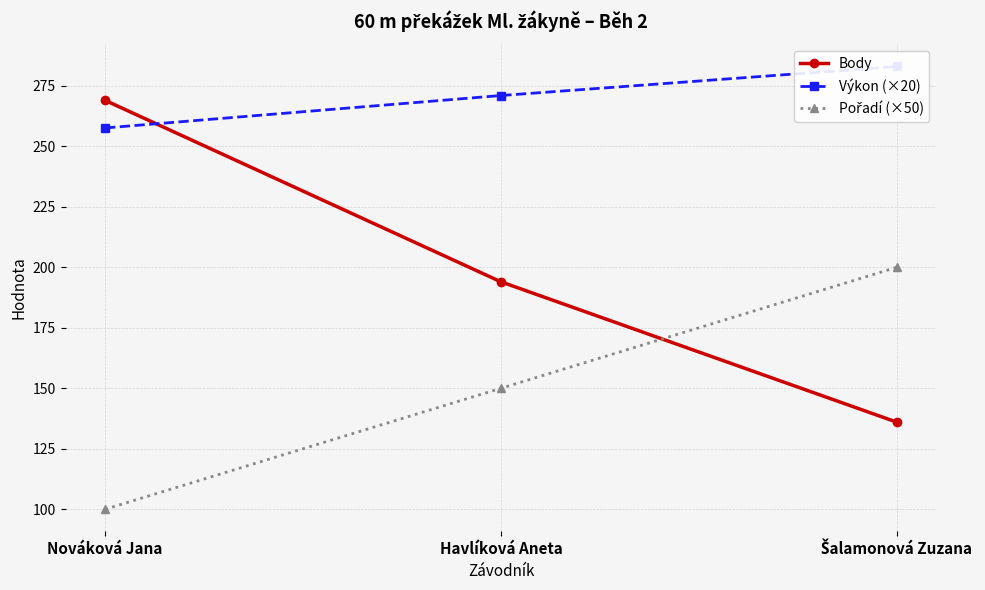

What is the lowest value of the Body series?

136